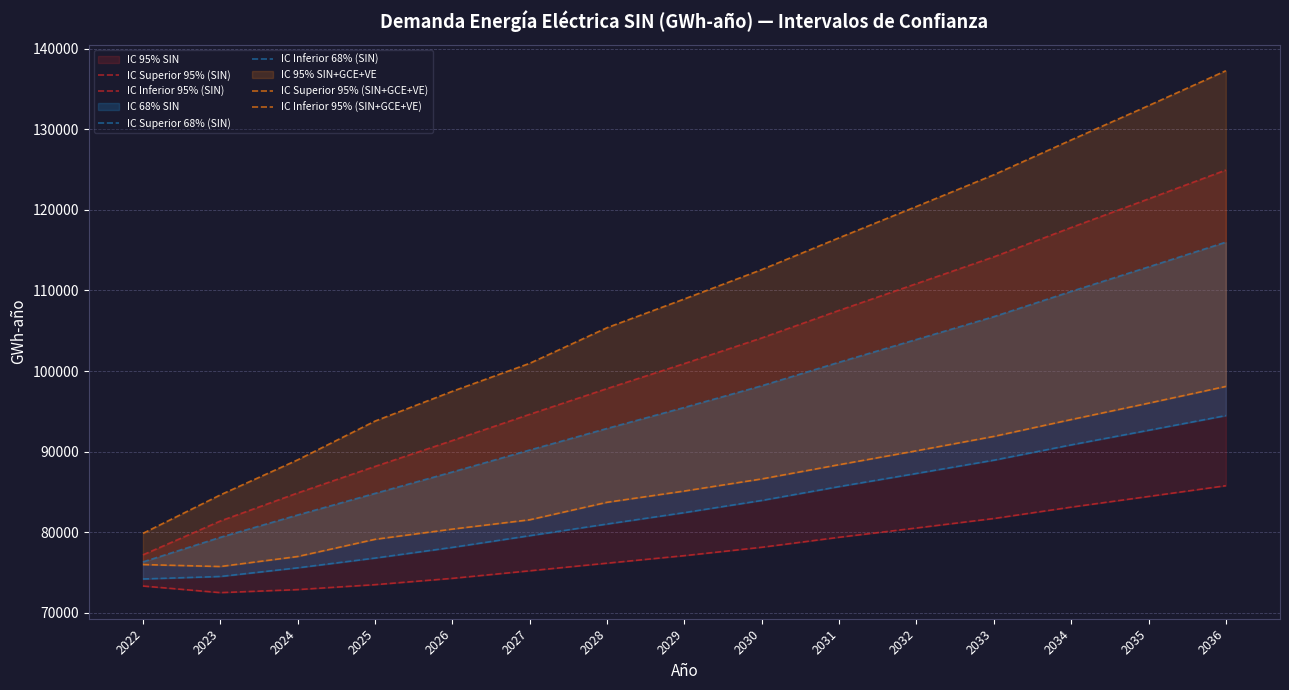

At how many categories does at least one series exceed 124570?

3